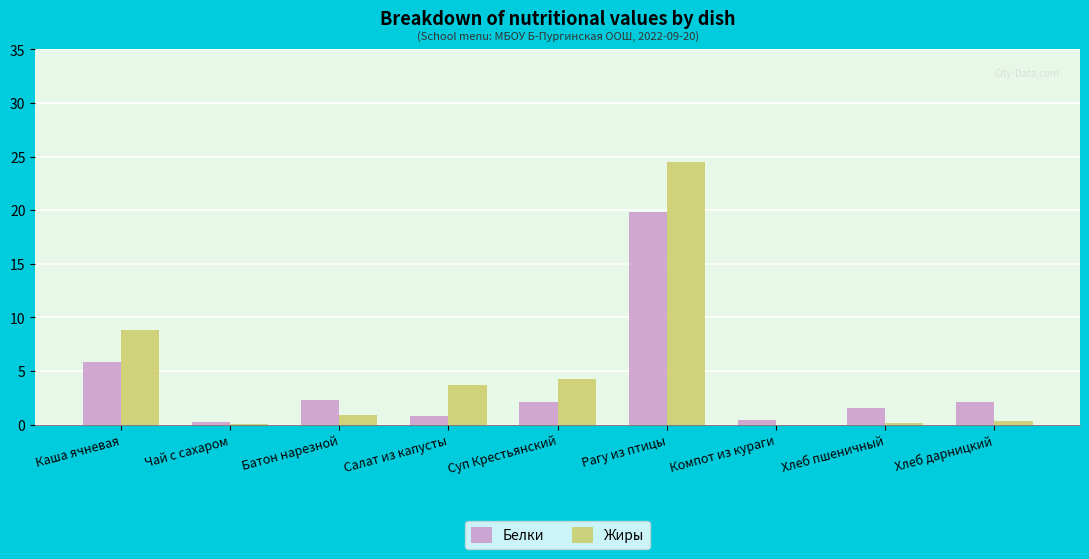

Is it true that Белки equals 5.9 at Каша ячневая?

True